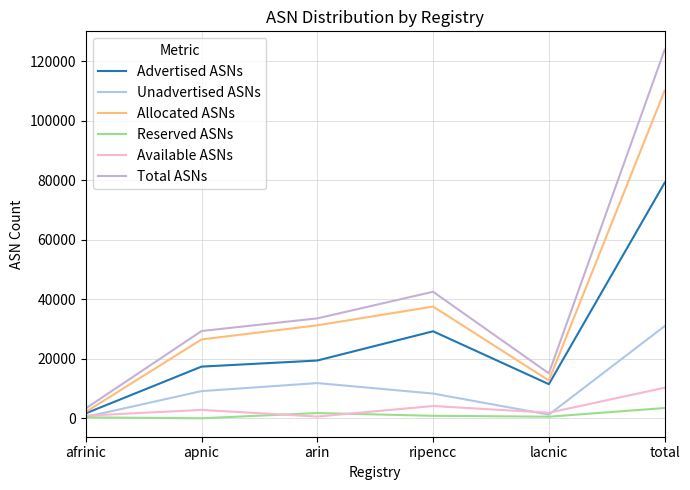

Reading left to right, list all the values displayed in this chart.

Advertised ASNs: 1666	17376	19421	29250	11473	79186
Unadvertised ASNs: 467	9139	11836	8318	1228	30988
Allocated ASNs: 2133	26515	31257	37568	12701	110174
Reserved ASNs: 317	0	1760	843	536	3456
Available ASNs: 876	2821	579	4129	1866	10271
Total ASNs: 3326	29336	33596	42540	15103	123901